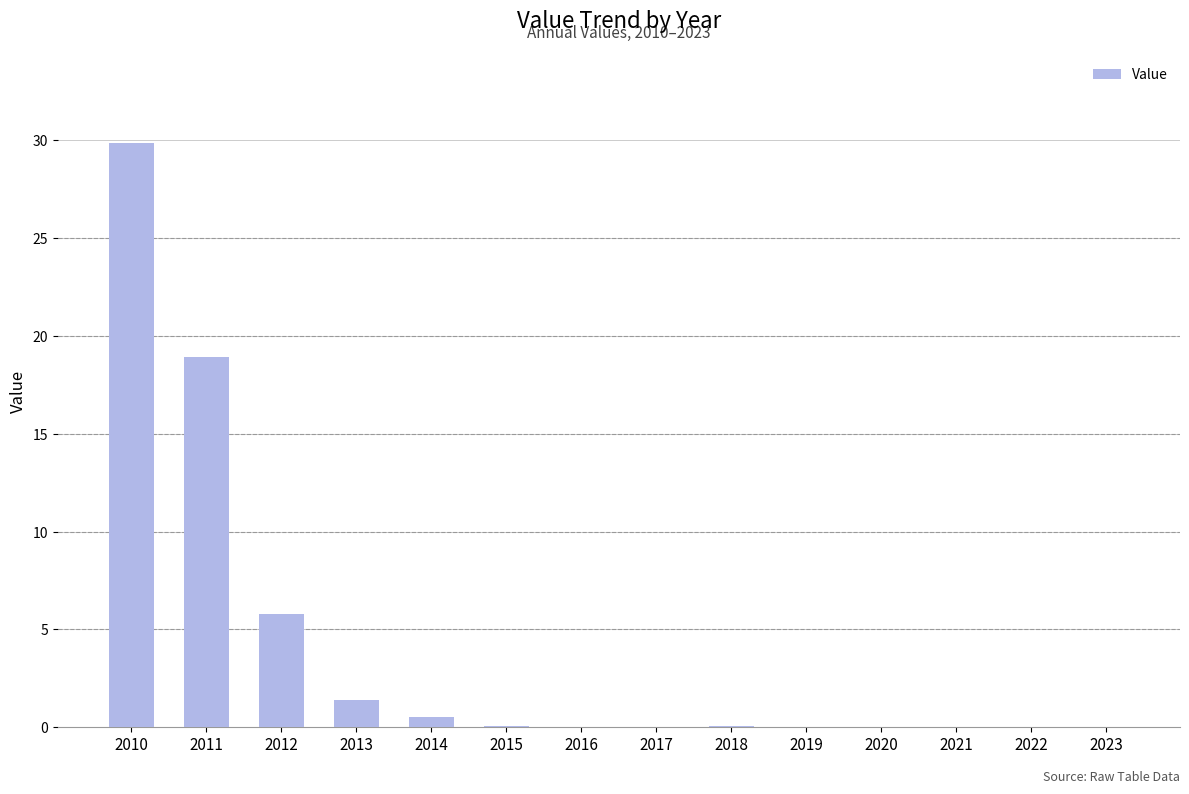

At which category does the chart reach its peak across all series?

2010